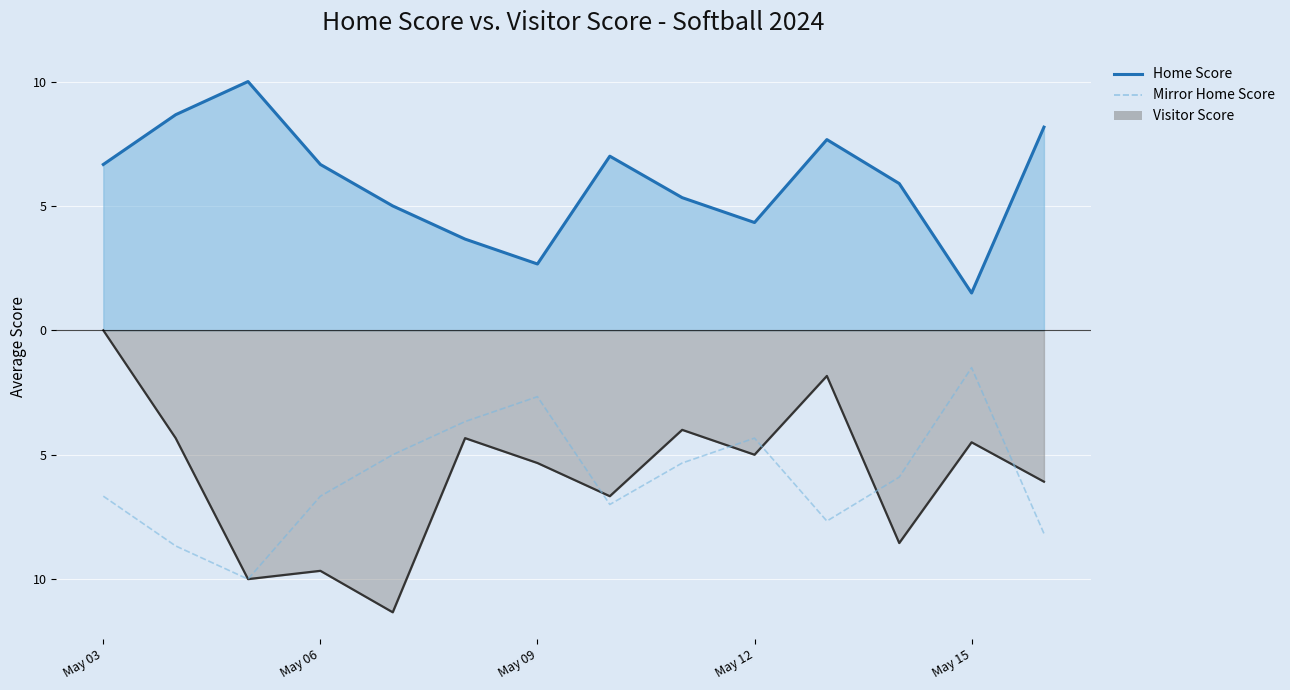

What are all the series names shown in the legend?

Home Score (line), Visitor Score (line), Mirror Home Score